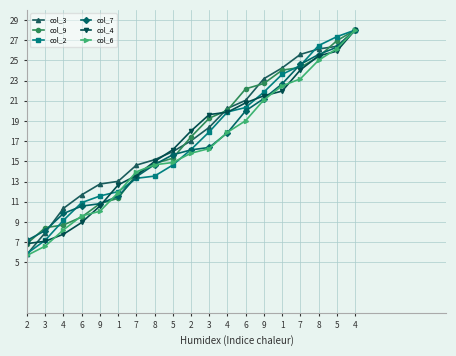

What are all the series names shown in the legend?

col_3, col_9, col_2, col_7, col_4, col_6